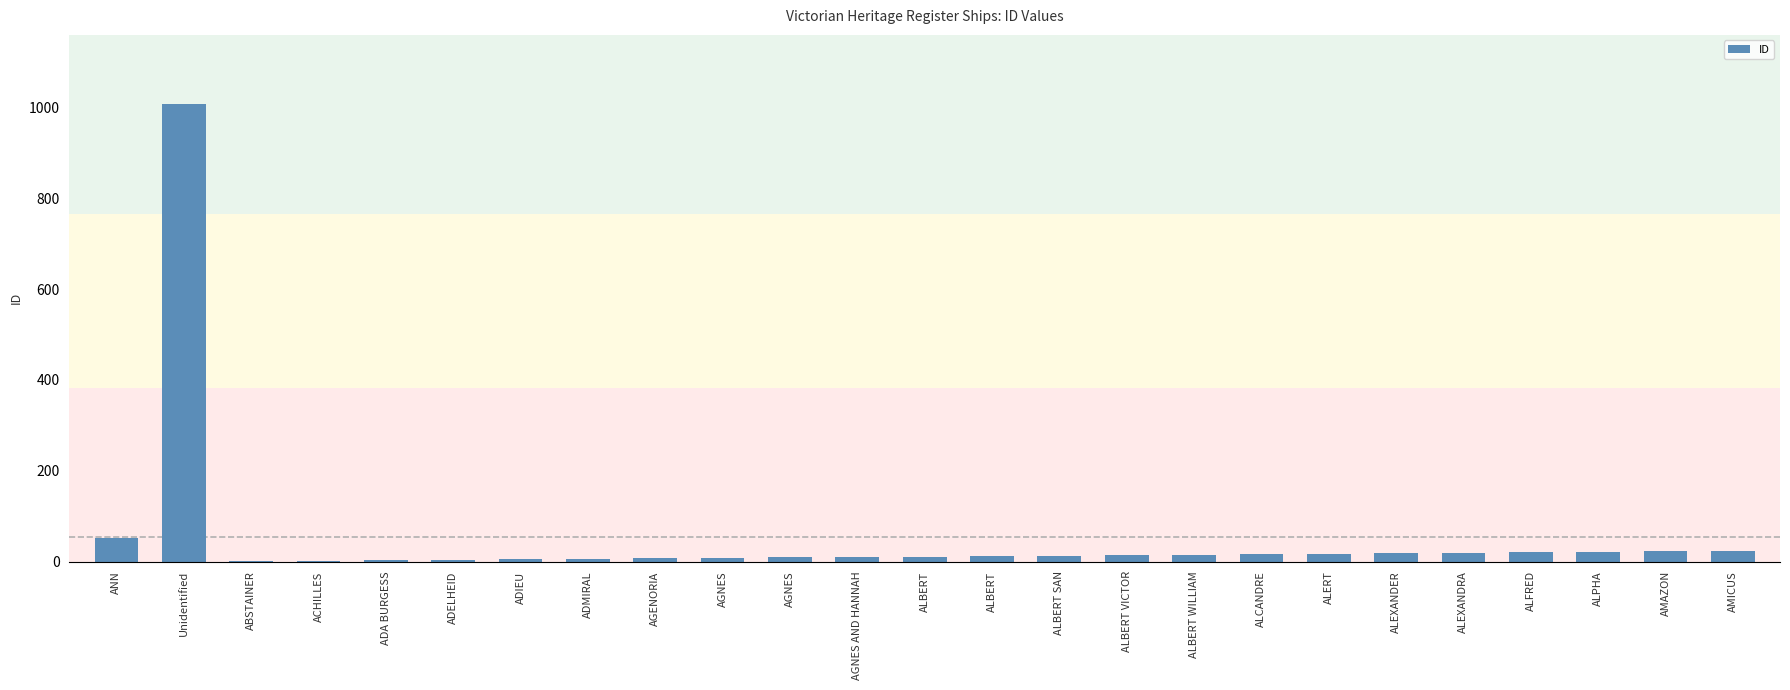

What is the difference between the second highest and minimum values?

50